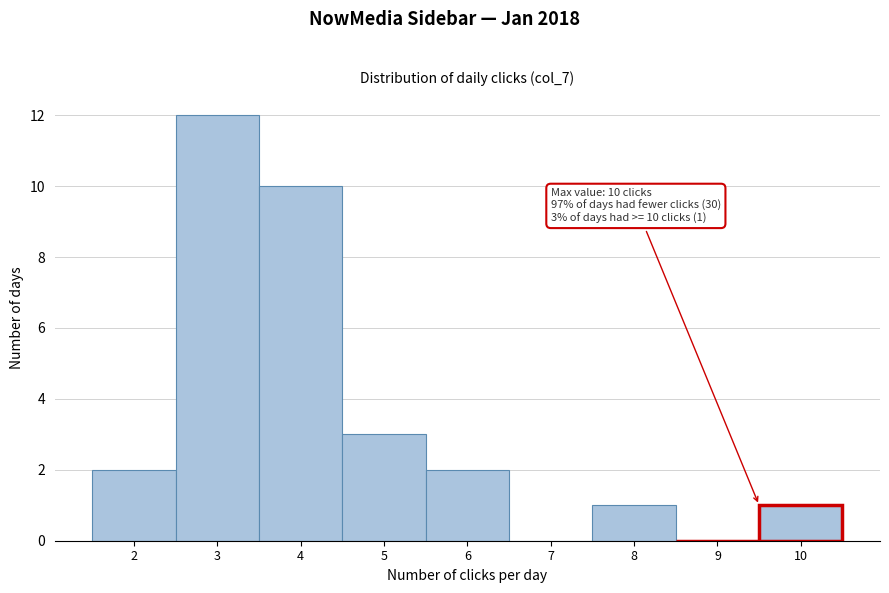

Reading right to left, transcribe all the data shown in this chart.

10=1	9=0	8=1	7=0	6=2	5=3	4=10	3=12	2=2